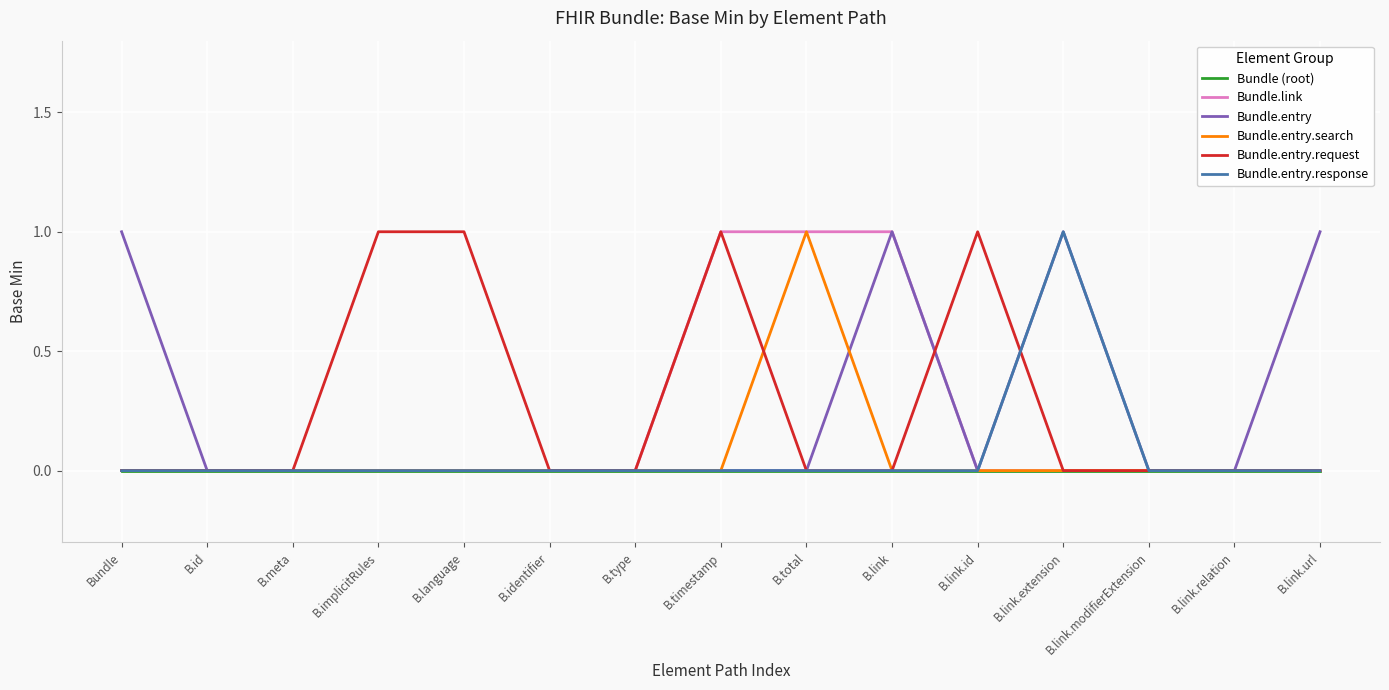

The value of Bundle.entry.request at B.link.id is 1. True or false?

True